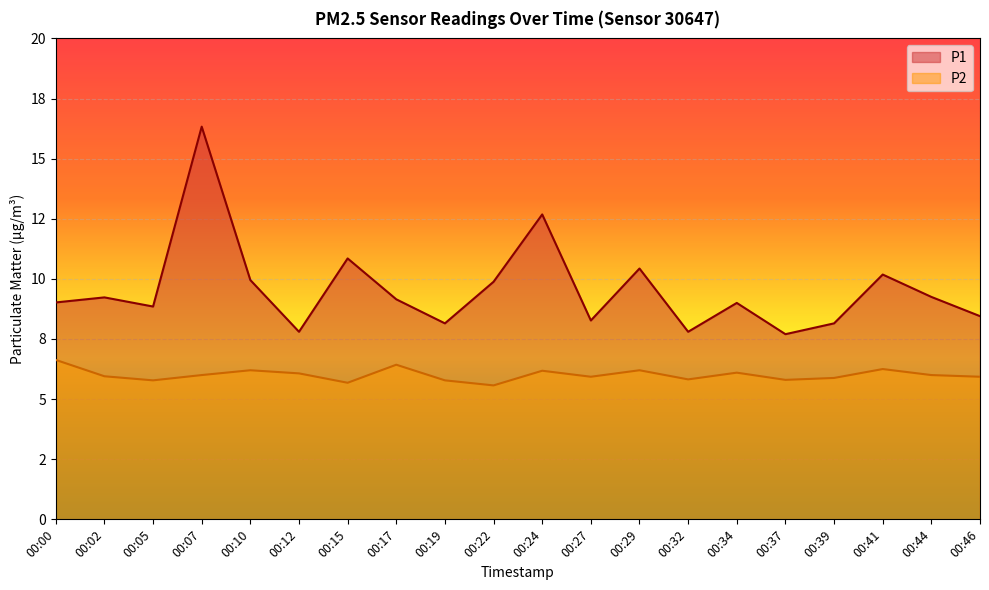

Does the chart display data point markers on the line(s)?

No